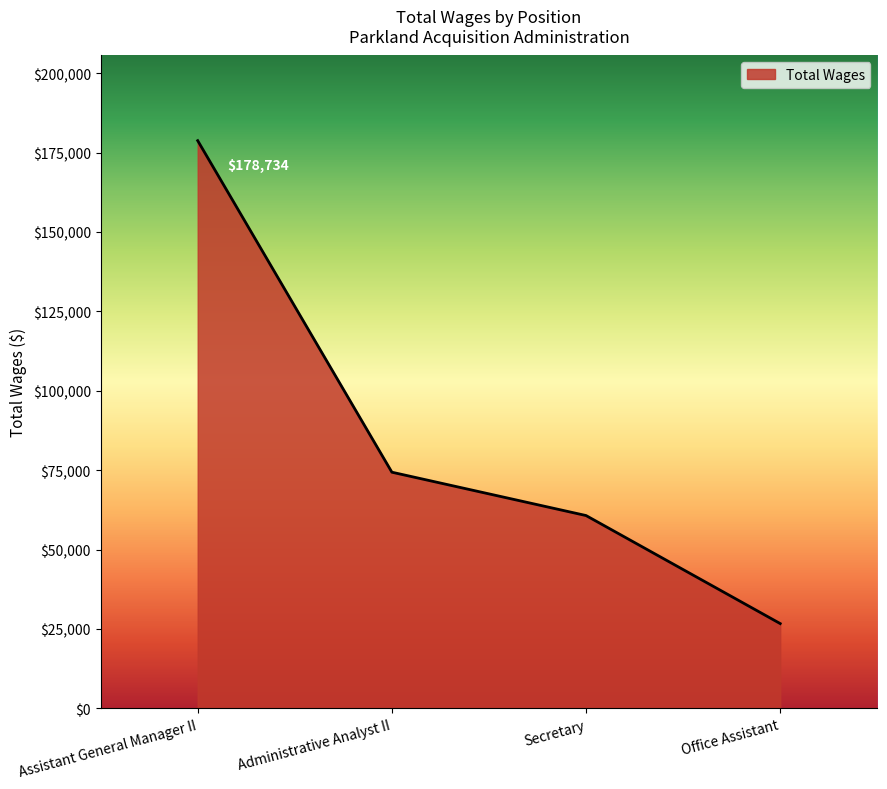

The chart shows a value of 26691 at Office Assistant. True or false?

True